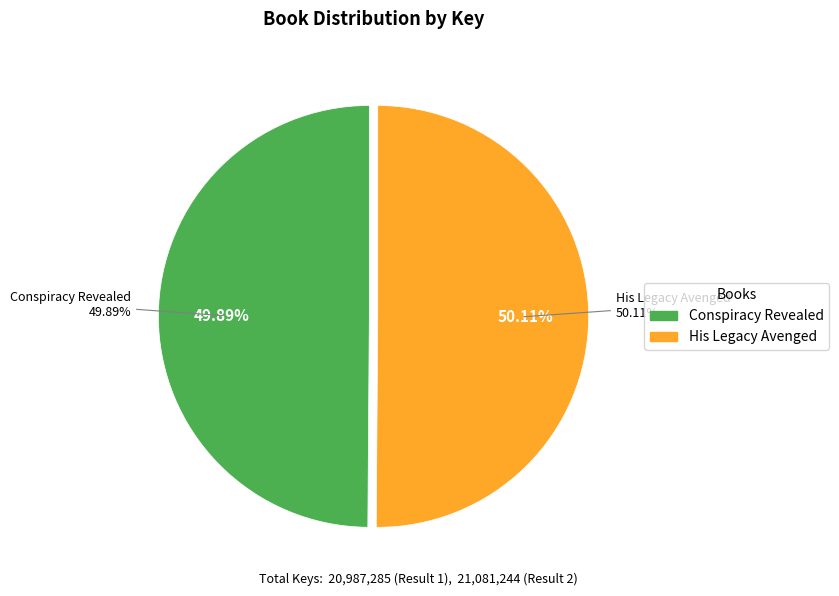

Rank the categories by value from lowest to highest.

Conspiracy Revealed, His Legacy Avenged